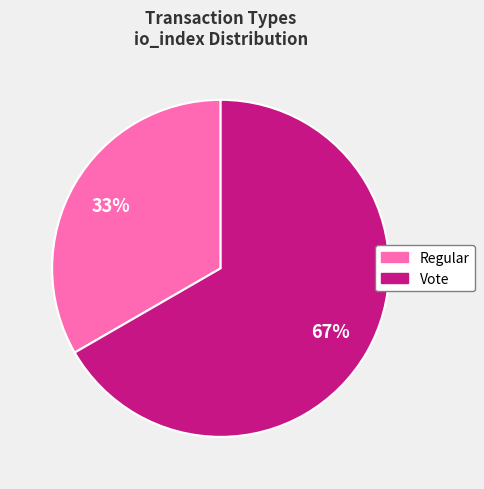

How many slices are in this pie chart?

2